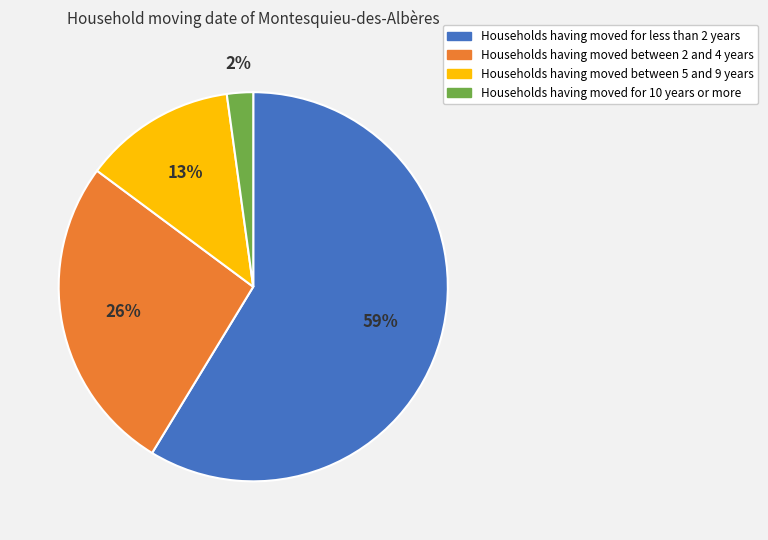

Combined, do Households having moved between 2 and 4 years and Households having moved for 10 years or more account for over 50%?

No